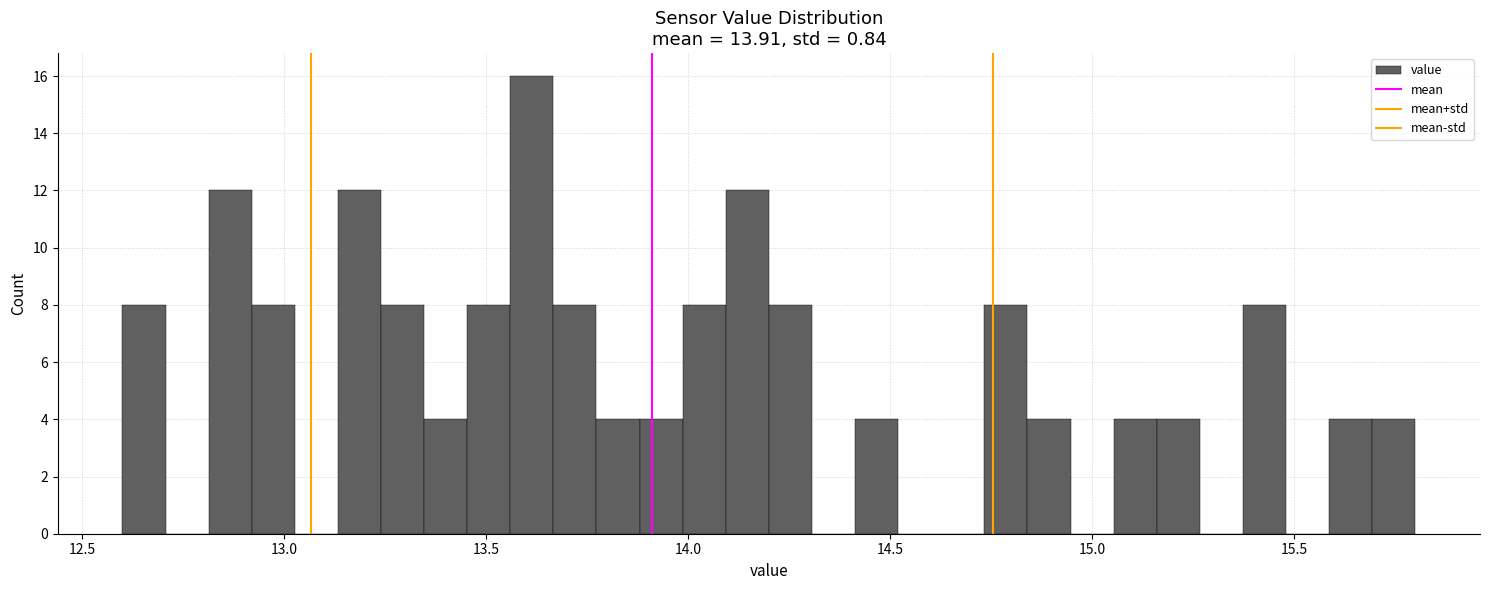

Around what value on the x-axis is the tallest bar? Give the approximate position of its centre, as read against the axis.

13.60